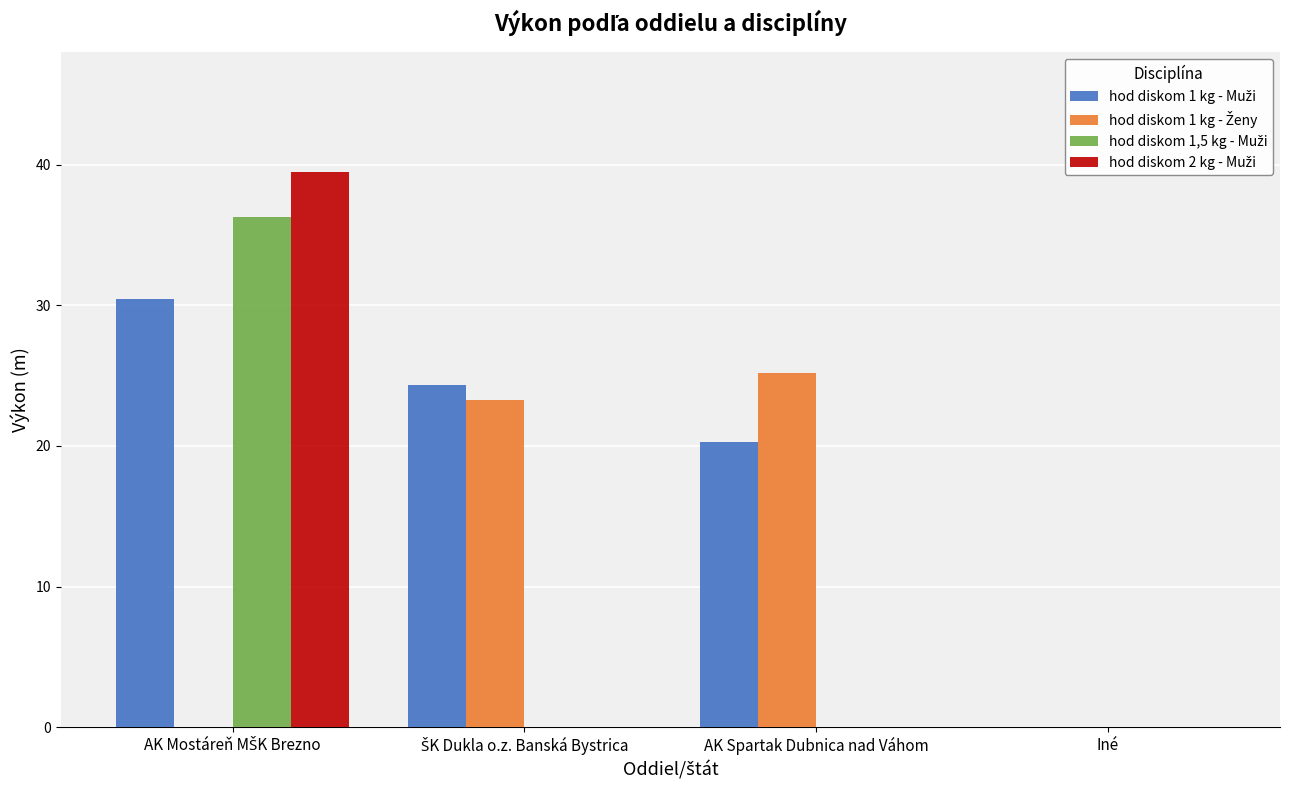

What is the maximum value shown in the chart?

39.5